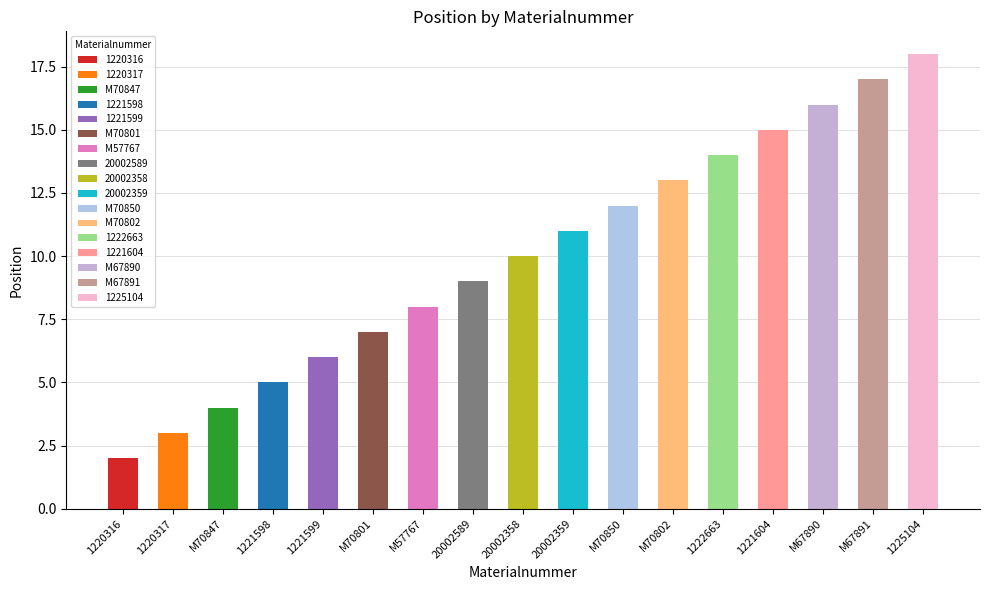

What is the change in value from 1221598 to 20002589?

+4